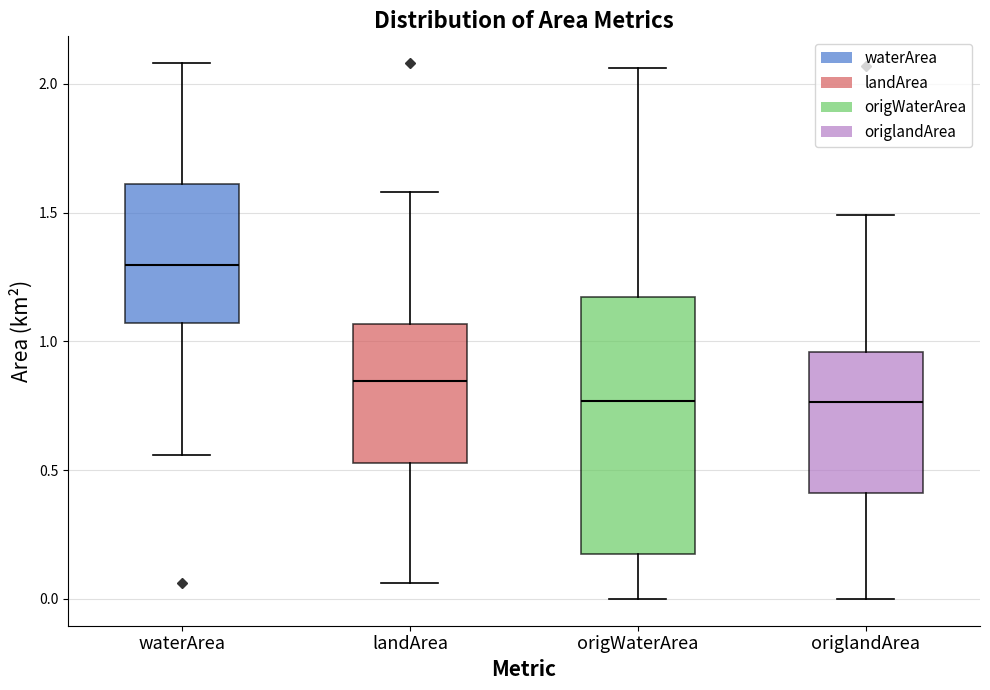

Which box's median line is the highest?

waterArea